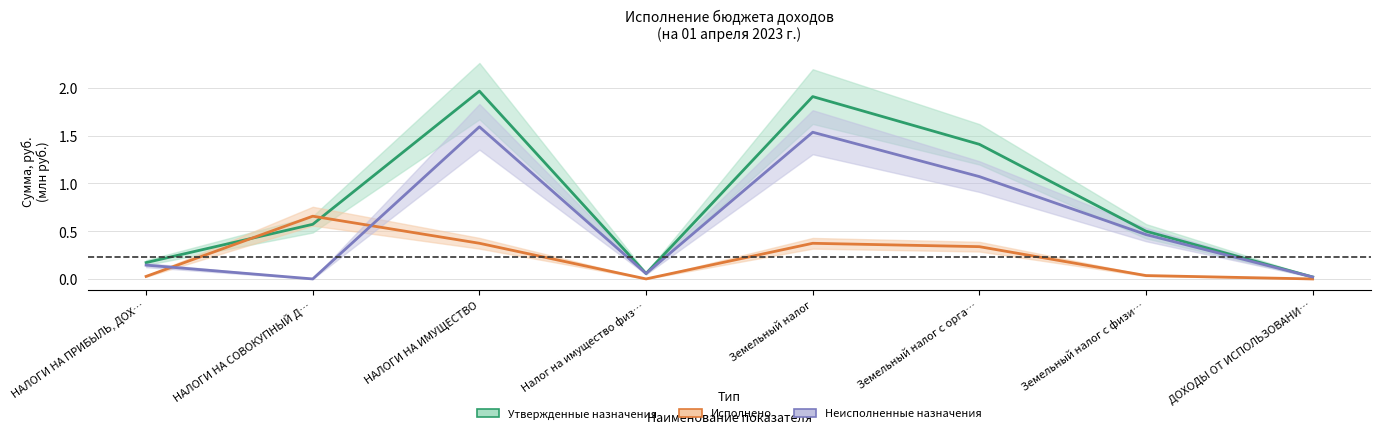

List the series in order of their peak value, highest first.

Утвержденные назначения, Неисполненные назначения, Исполнено